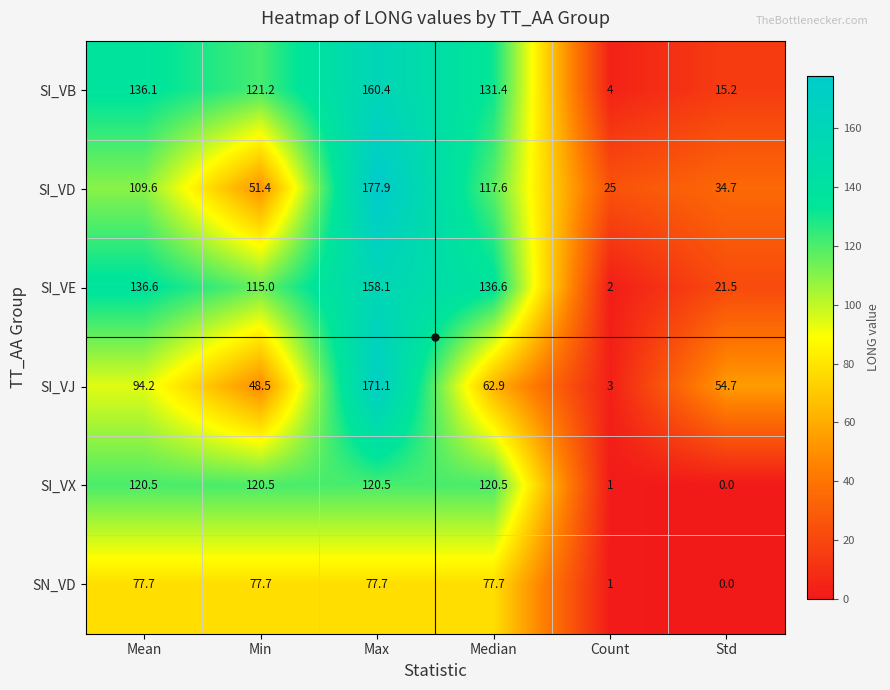

Rank the series by their maximum value, from lowest to highest.

SN_VD, SI_VX, SI_VE, SI_VB, SI_VJ, SI_VD